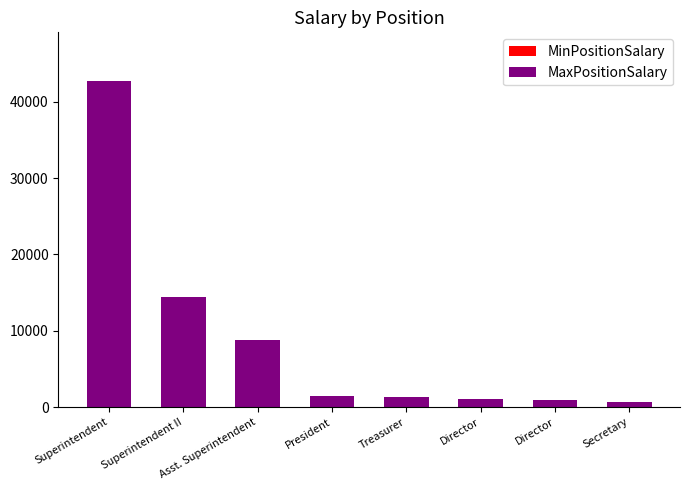

Reading left to right, extract all data points from this chart.

MinPositionSalary: 0	0	0	0	0	0	0	0
MaxPositionSalary: 42683	14447	8725	1395	1300	1000	900	700